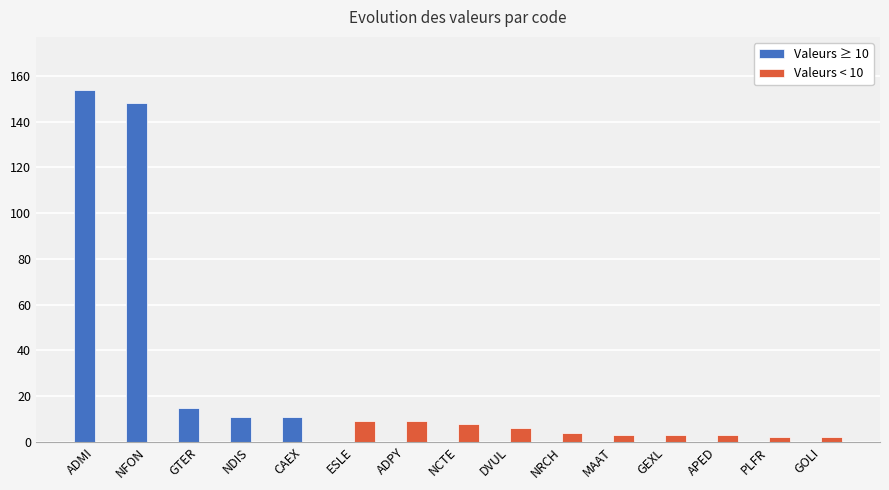

Which series has the largest total across all categories?

Valeurs ≥ 10